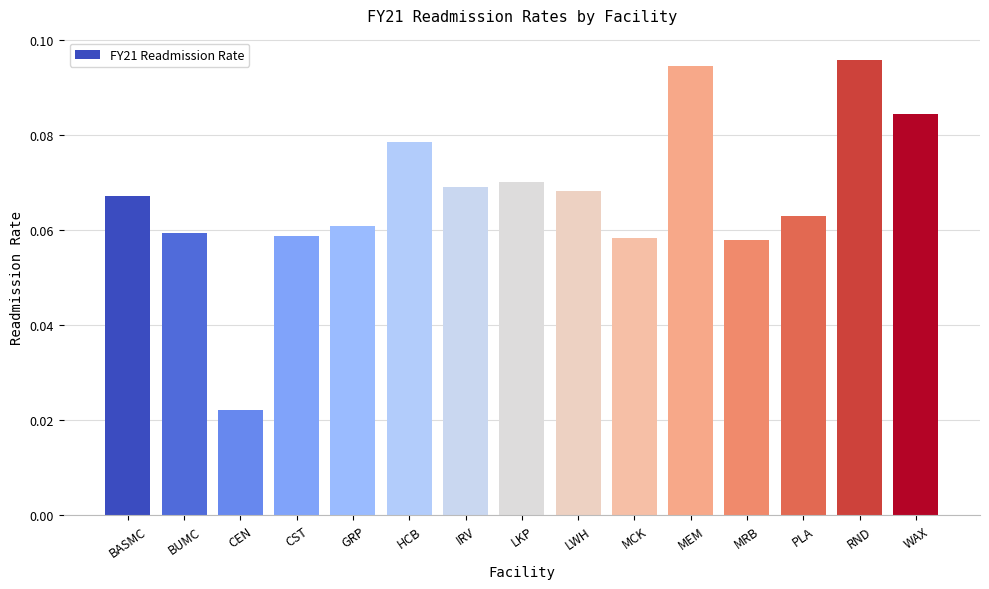

What is the label of the 5th bar from the right?

MEM